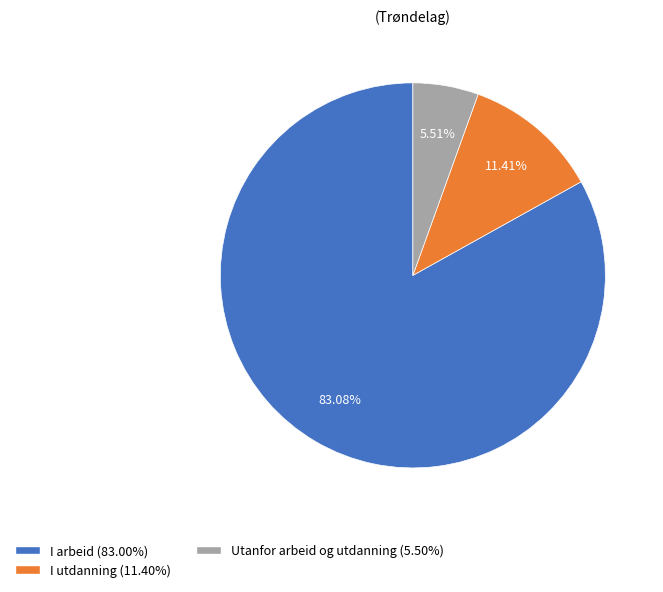

What percentage is the Utanfor arbeid og utdanning slice, to the nearest percent?

6%